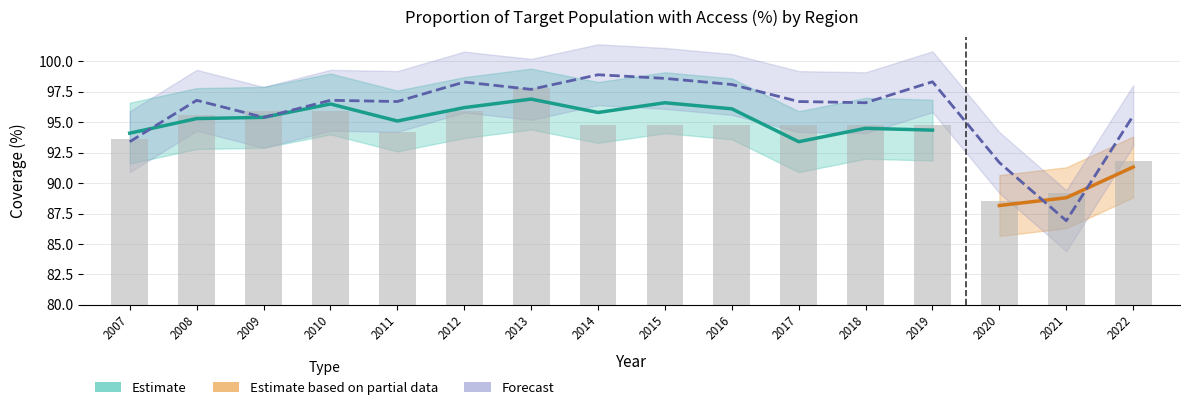

List the labels in order of Jalal-Abad value, smallest first.

2020, 2021, 2022, 2007, 2011, 2014, 2015, 2016, 2017, 2018, 2019, 2008, 2009, 2010, 2012, 2013